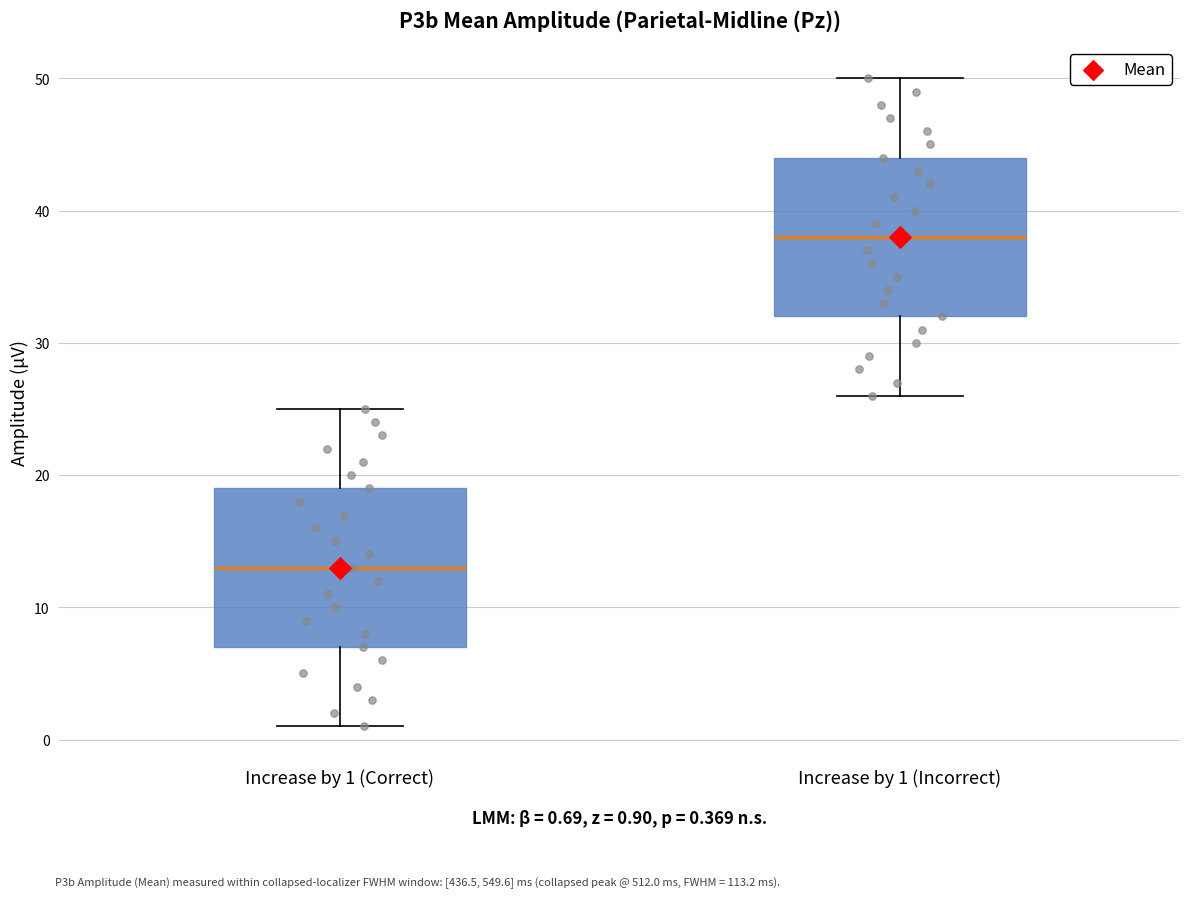

Which box has the lowest median line?

Increase by 1 (Correct)